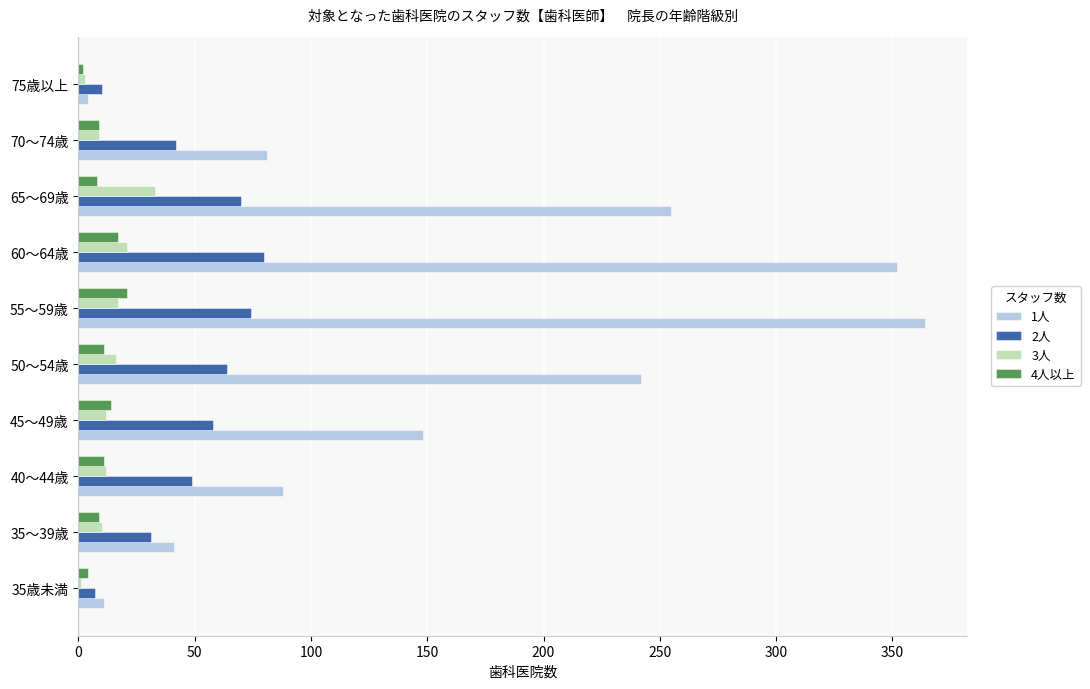

What is the maximum value shown in the chart?

364